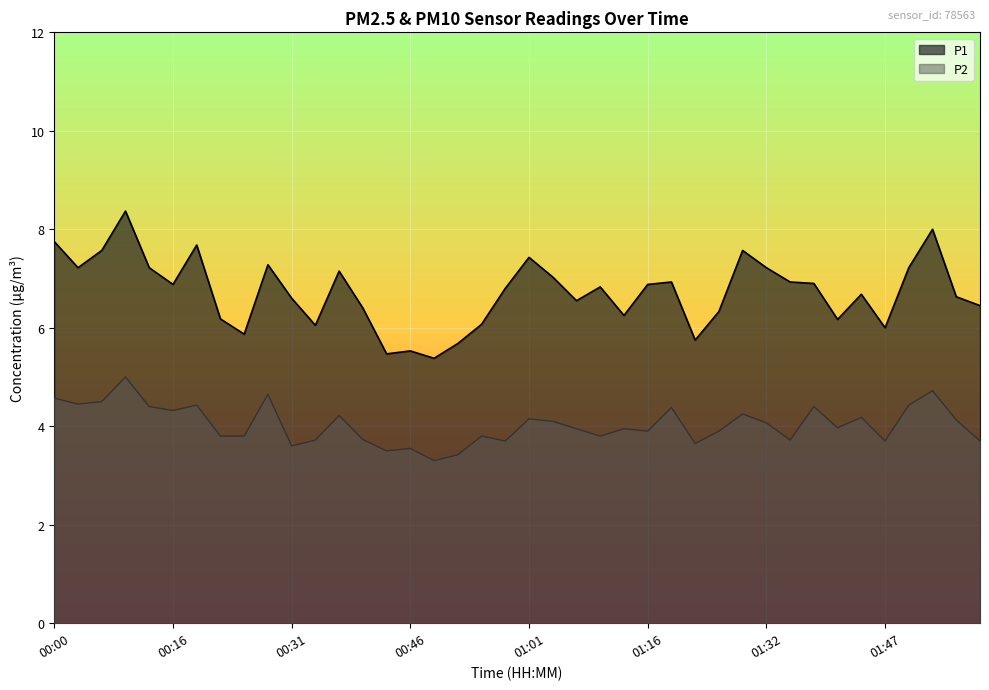

The P2 series shows 6.5 at 00:55. True or false?

False